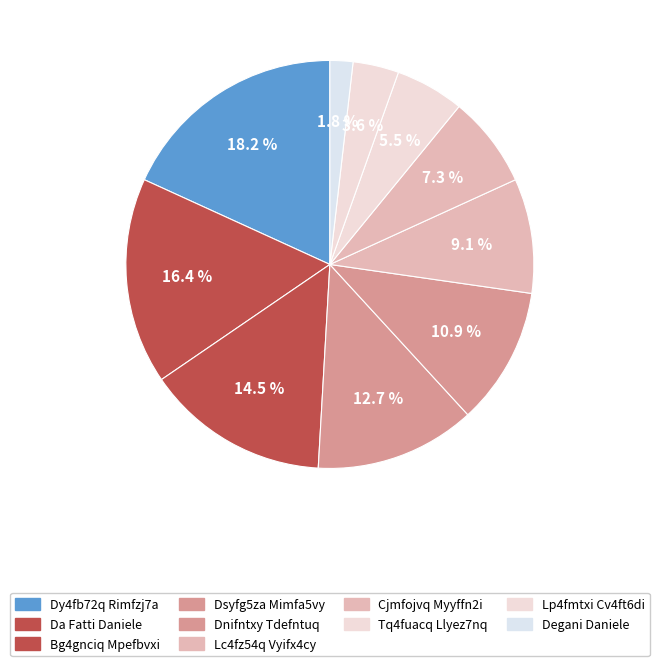

Count the number of slices in the pie.

10